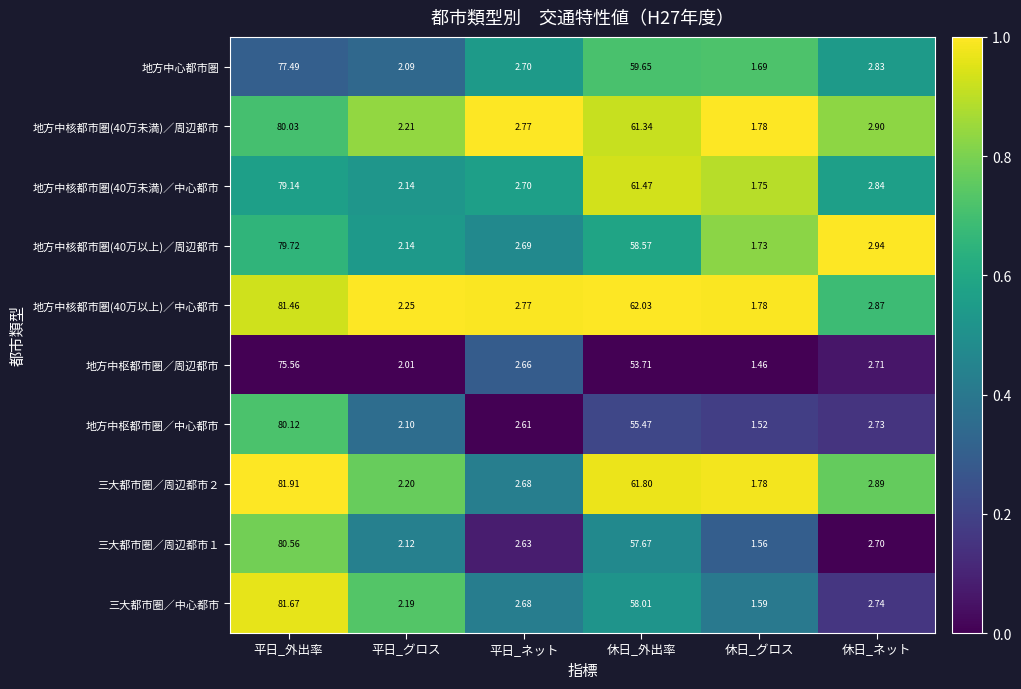

Between 平日_ネット and 休日_ネット, which series saw the biggest shift?

地方中核都市圏(40万以上)／周辺都市